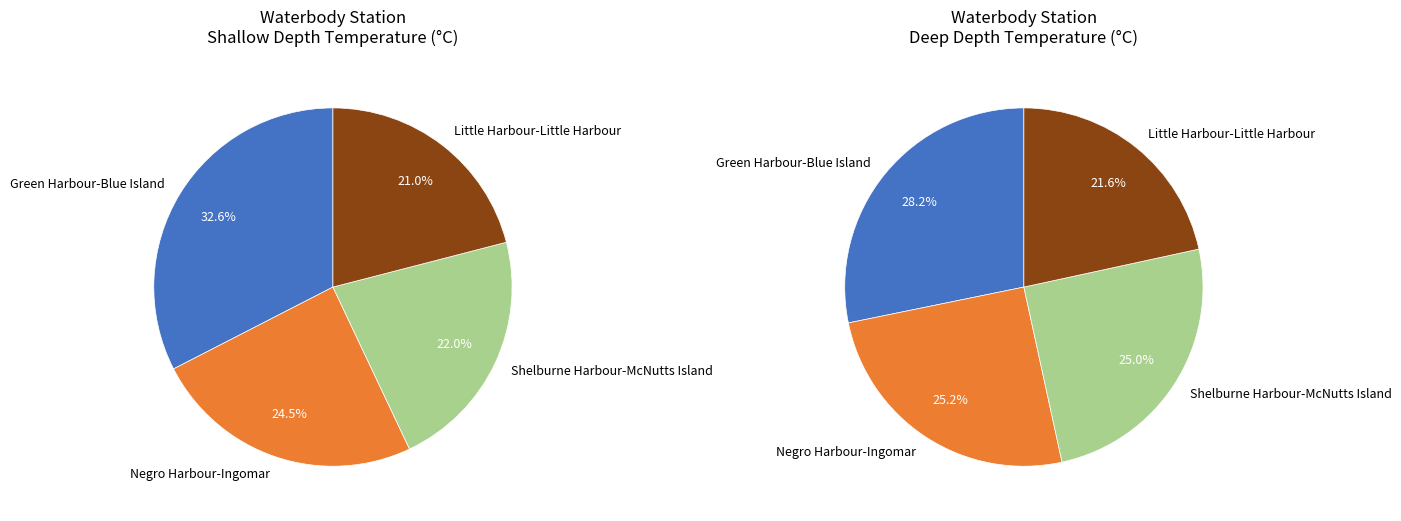

To the nearest percent, what is the combined percentage of Green Harbour-Blue Island and Negro Harbour-Ingomar?

57%